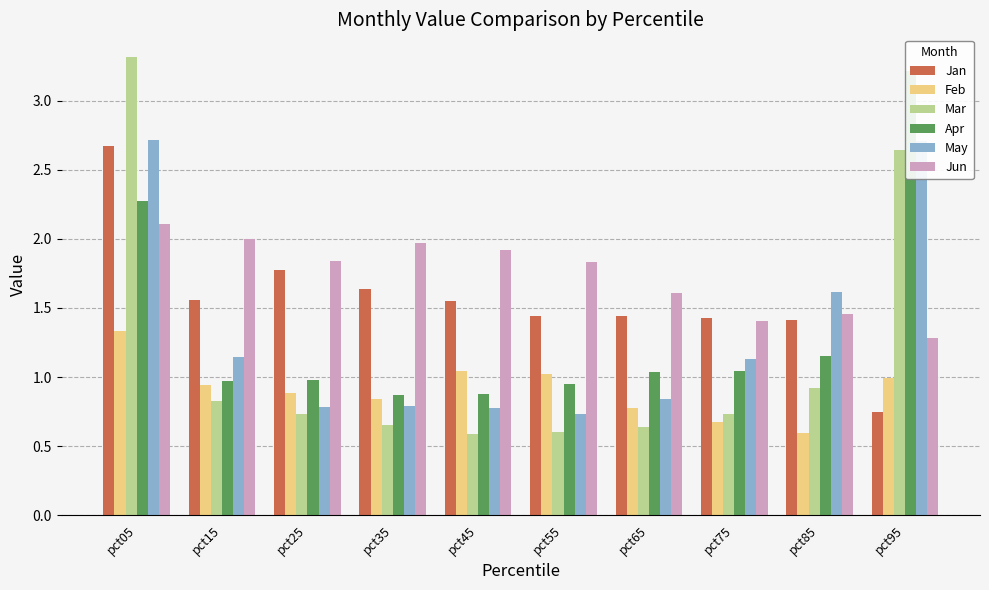

Which category has the highest value in the Mar series?

pct05